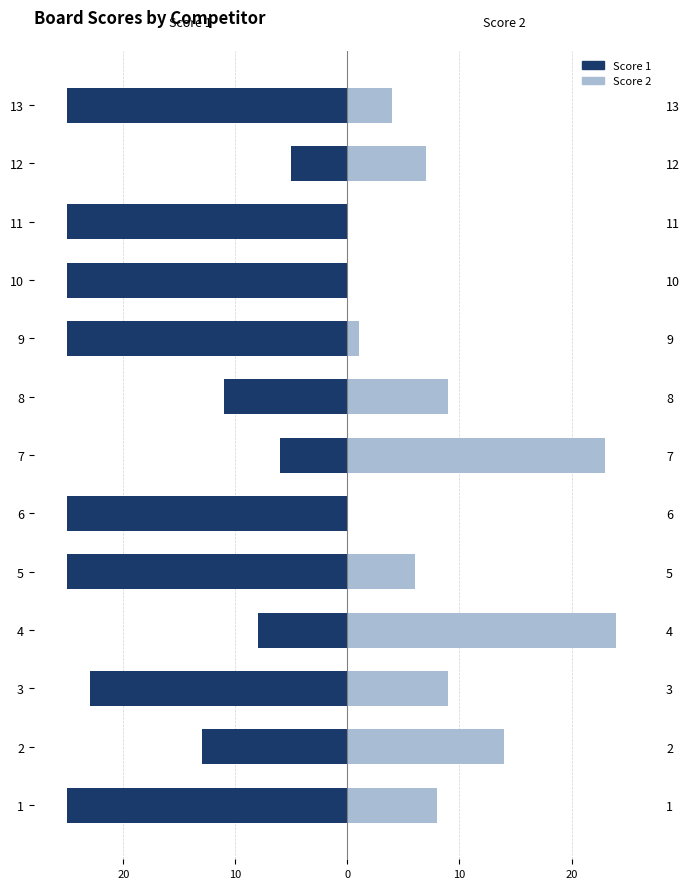

Is it true that Score 1 equals -11 at 4?

False